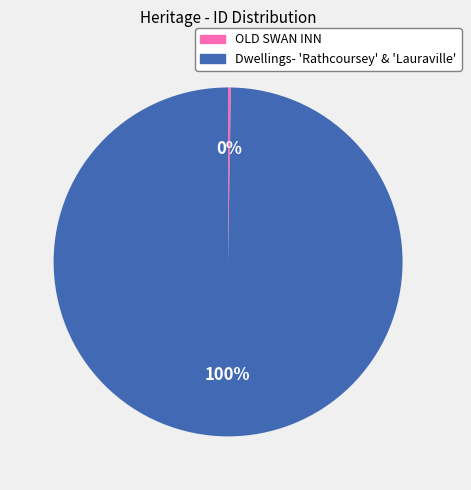

Does any single category account for the majority?

Yes